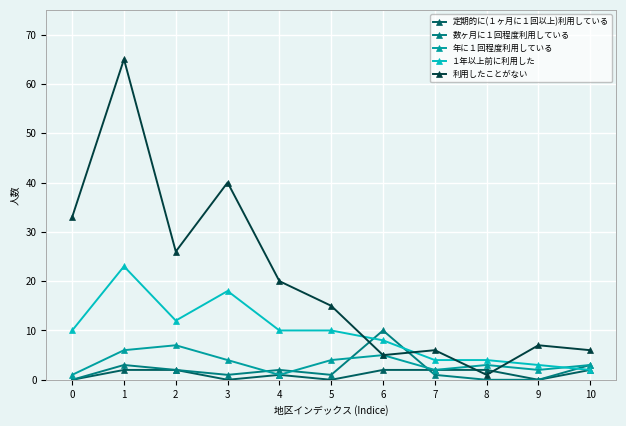

The 数ヶ月に１回程度利用している series shows 5 at 9. True or false?

False